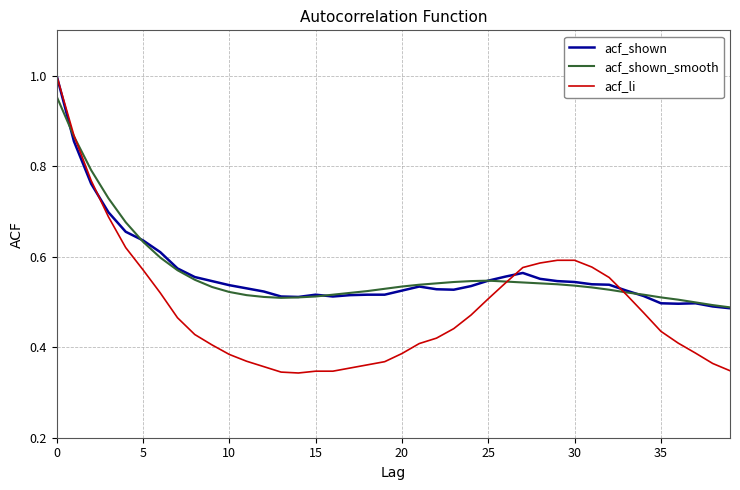

Which series has the widest spread of values?

acf_li